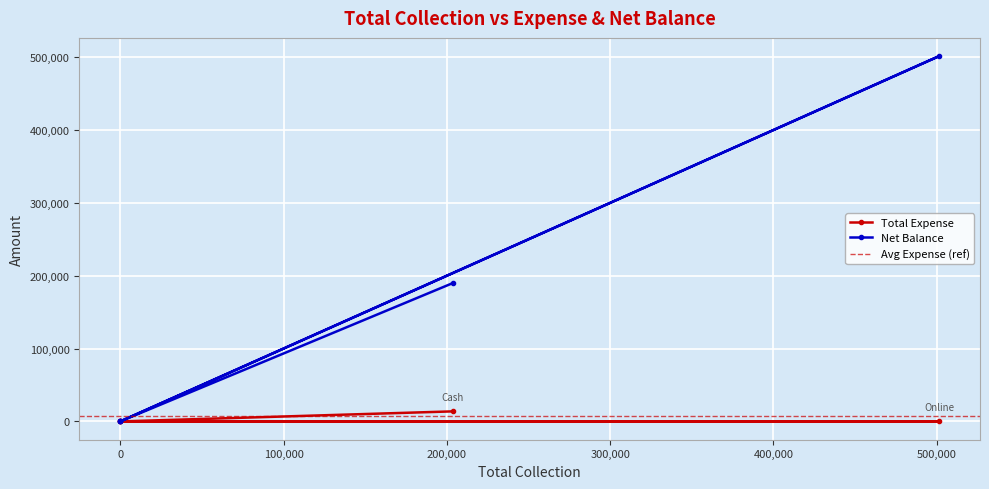

The value of Total Expense at 0 is 0. True or false?

True